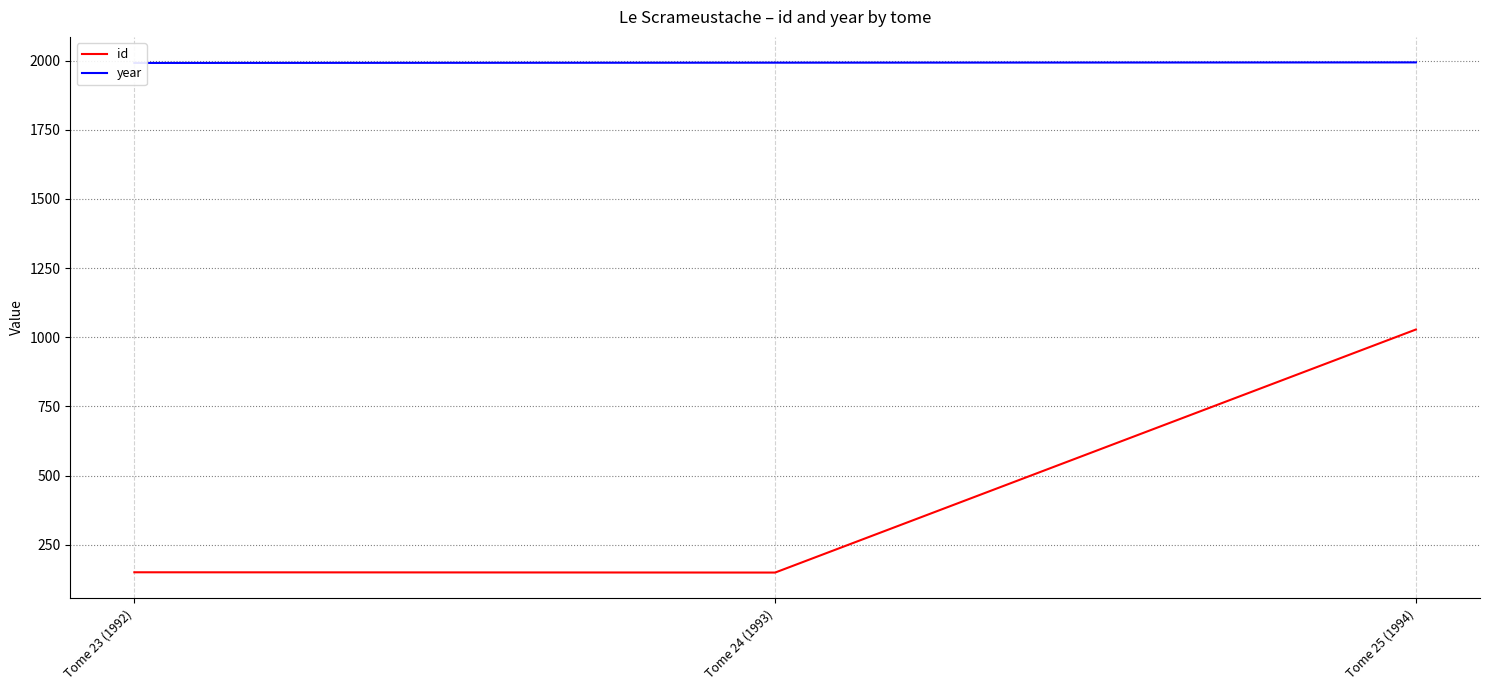

Where is id nearest to the value 588?

Tome 23 (1992)